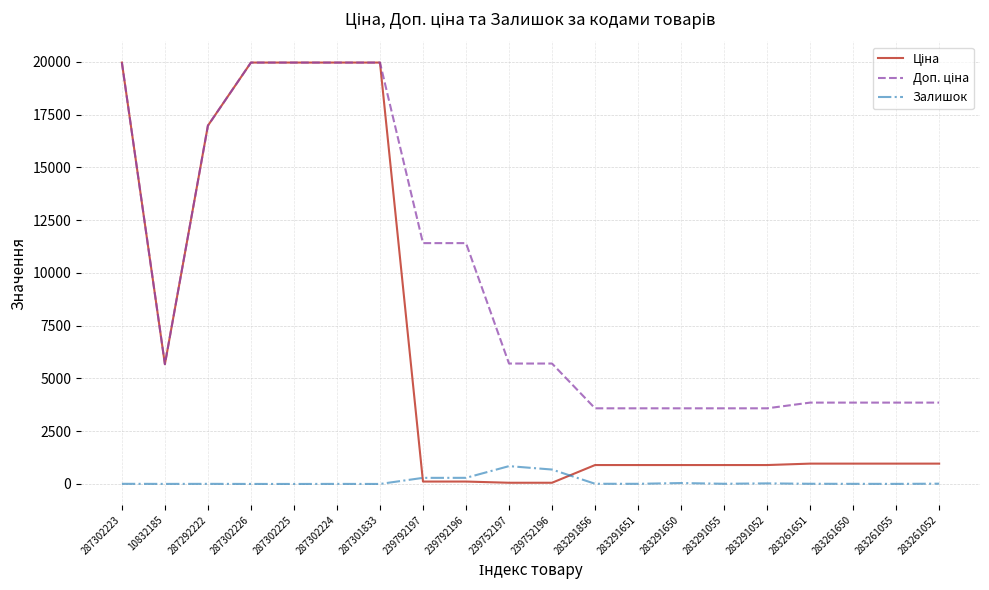

What is the spread (max minus min) of values at 287302225?

19964.2